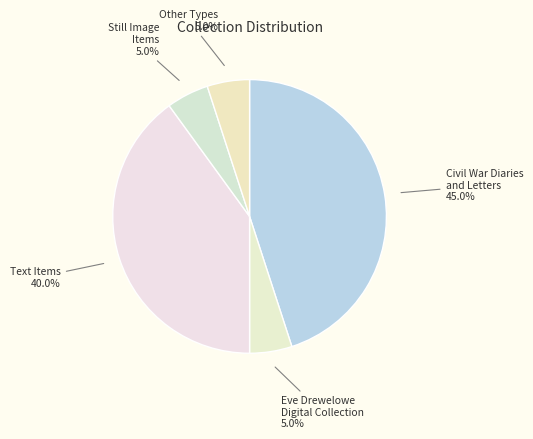

To the nearest percent, what is the difference between the largest and smallest slice percentages?

40%